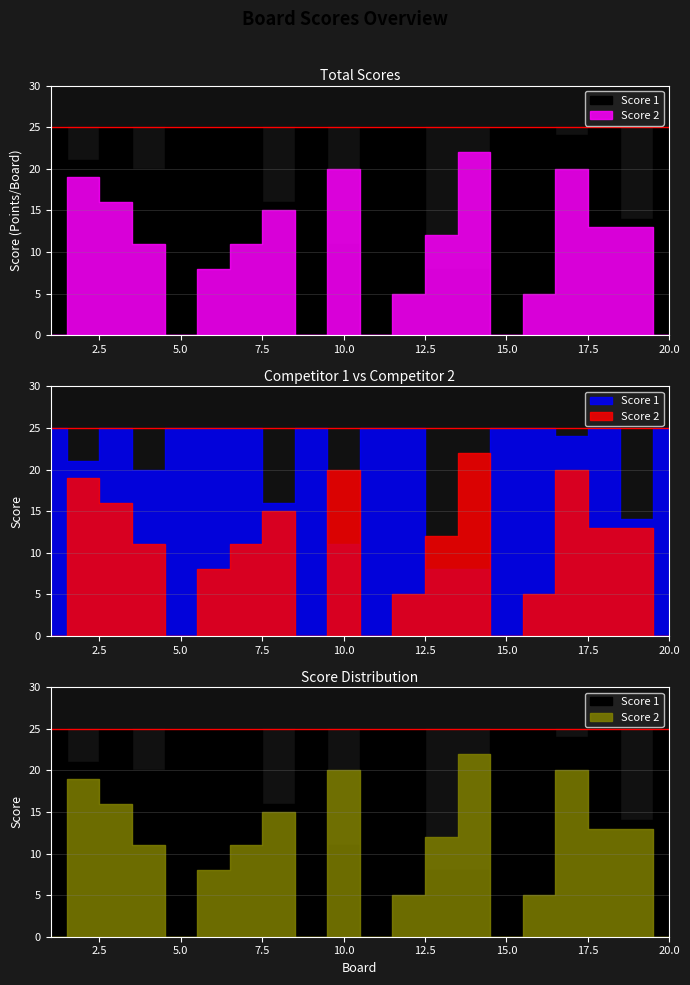

Which series ends up on top after the final intersection of Score 2 and Score 1?

Score 1